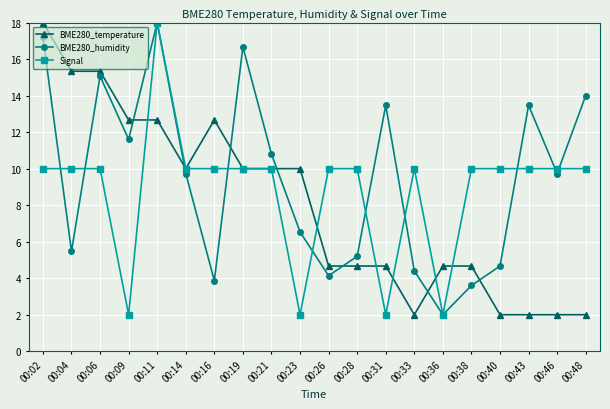

What is the average value of the Signal series?

8.8